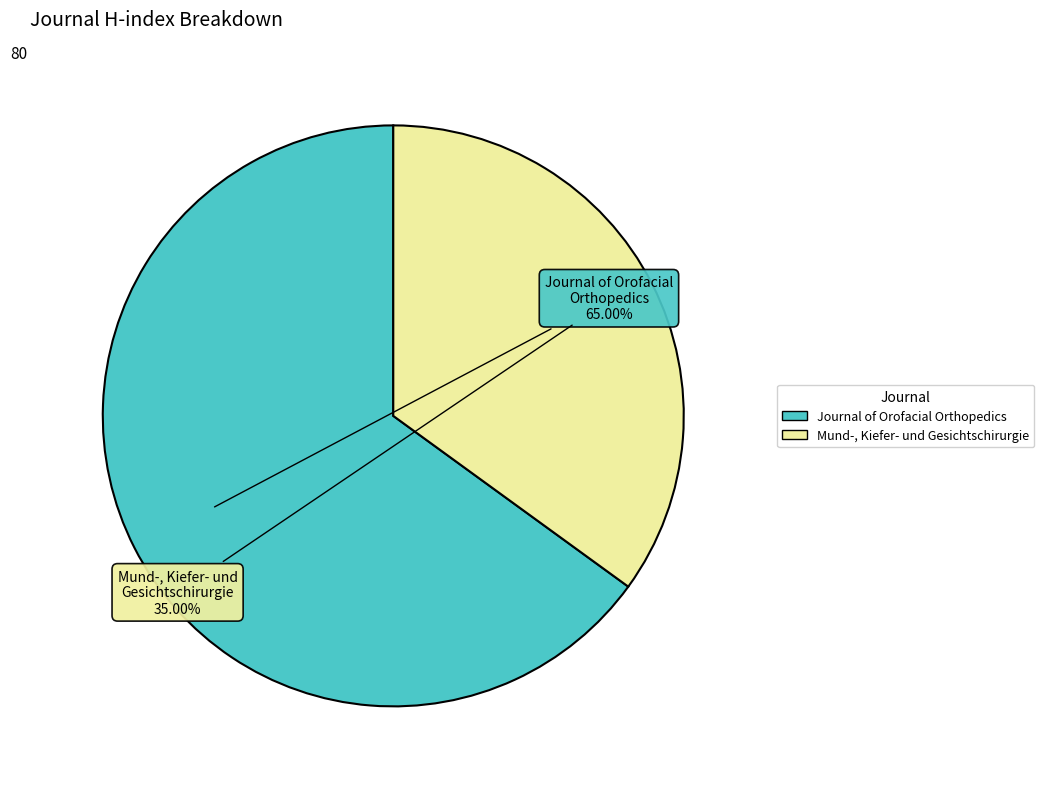

Rank the categories by value from lowest to highest.

Mund-, Kiefer- und Gesichtschirurgie, Journal of Orofacial Orthopedics